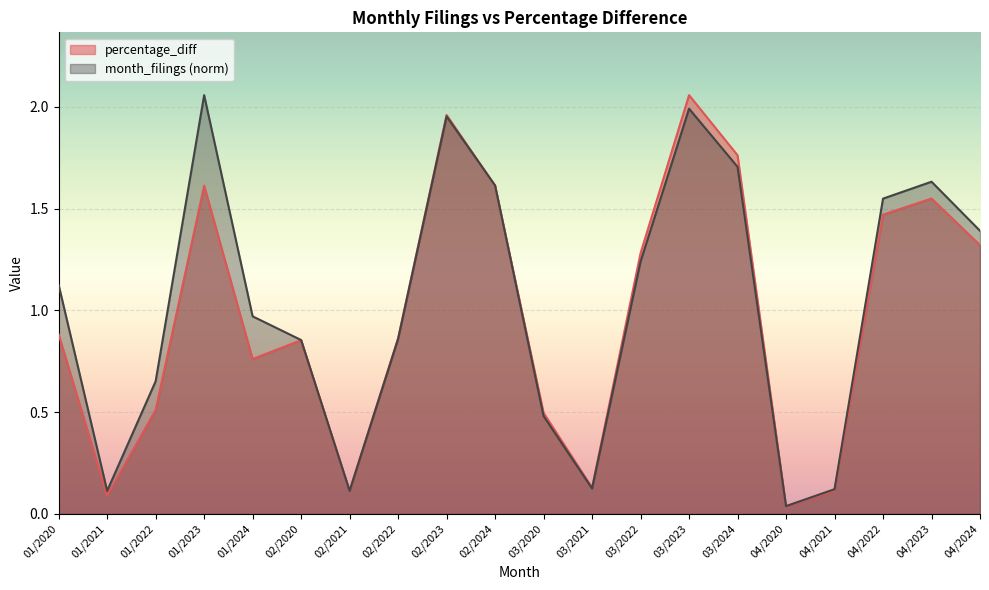

What is the sum of all month_filings values?

20.6